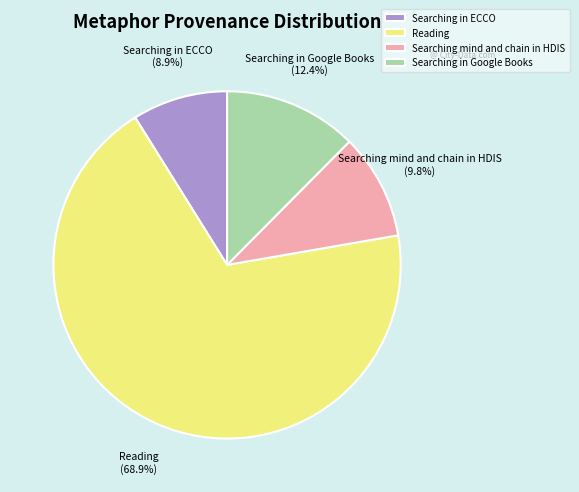

Between Searching in Google Books and Searching in ECCO, which is larger?

Searching in Google Books